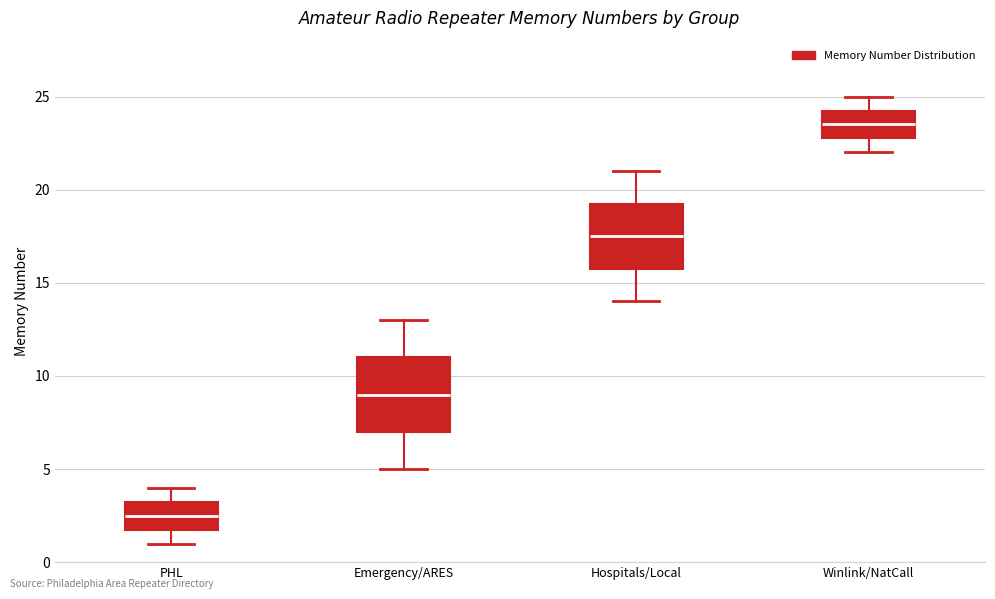

Where does the median line of the box for Emergency/ARES sit on the y-axis? The values are not printed on the chart, so give them approximately, as read against the axis.

9.0